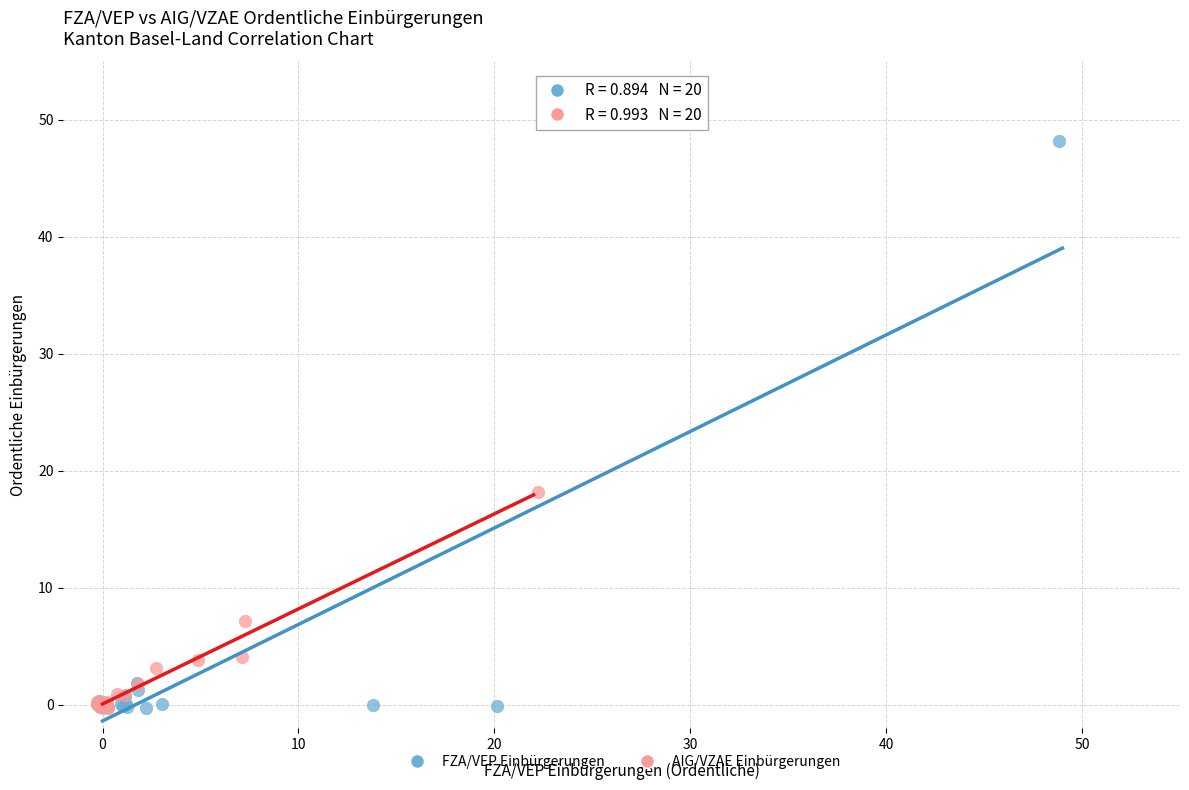

Which series has the widest spread of Y values?

FZA/VEP Einbürgerungen